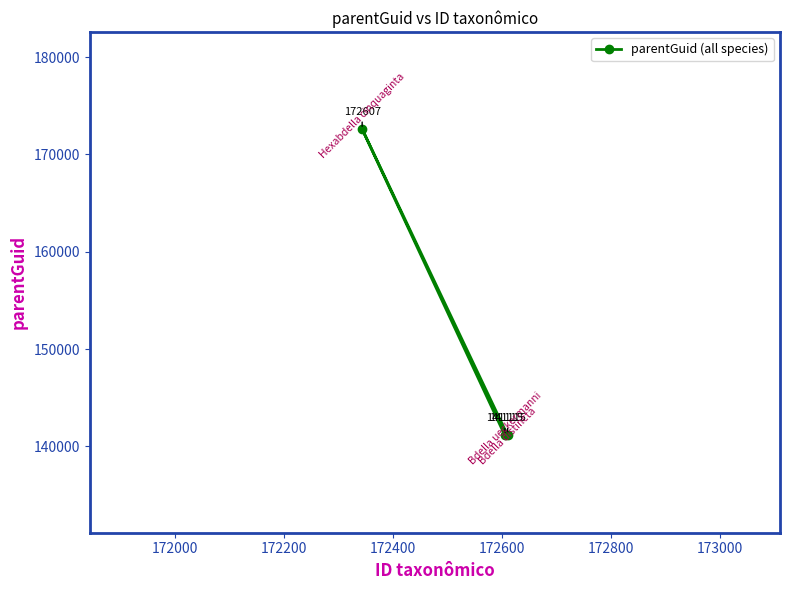

What is the minimum value shown in the chart?

141115